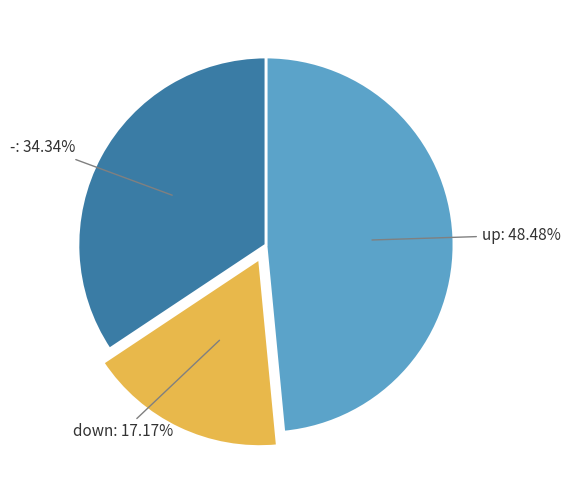

How many segments does this pie chart have?

3